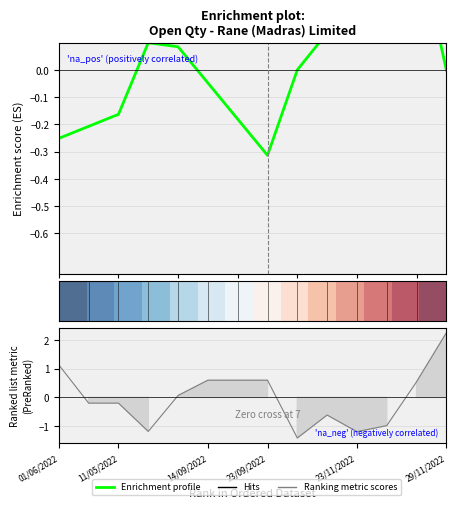

How many interior local peaks does the Enrichment profile series have?

2